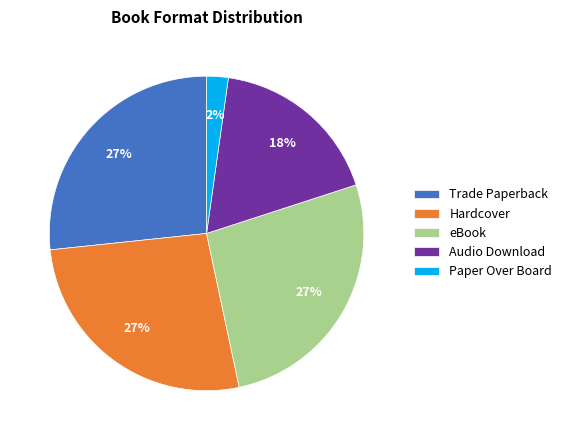

Is Hardcover the majority of the pie?

No